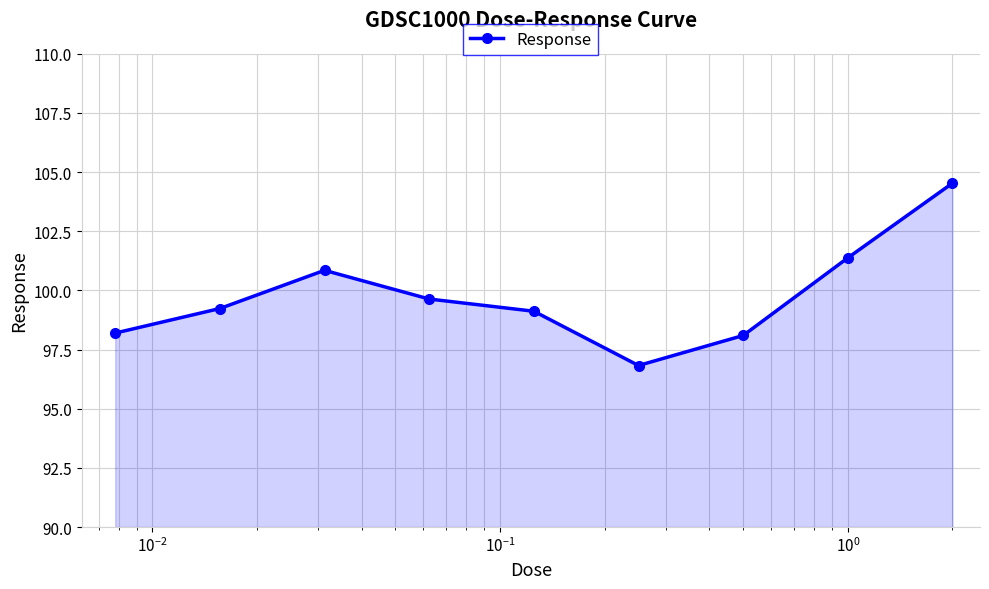

What is the value of the 8th point from the left?

101.4